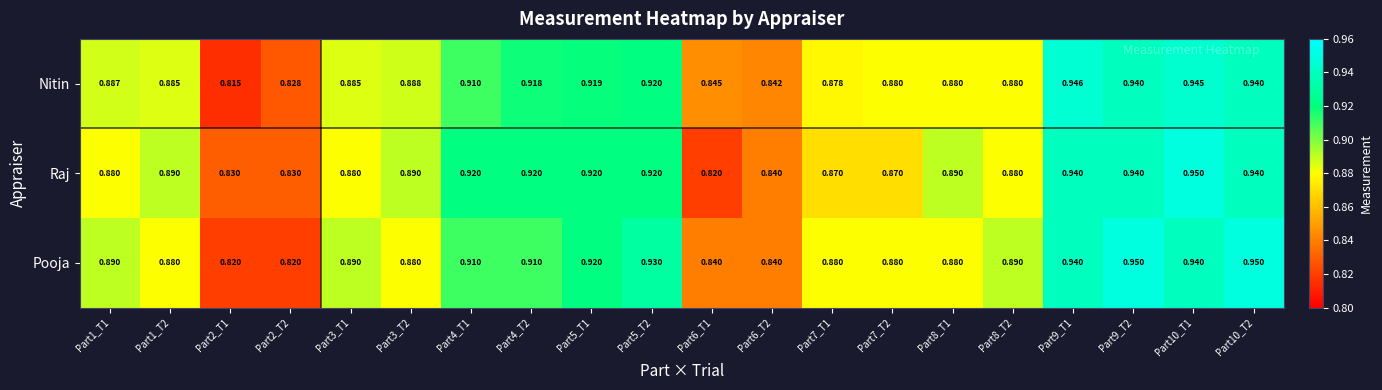

Which series has the largest total across all categories?

Pooja